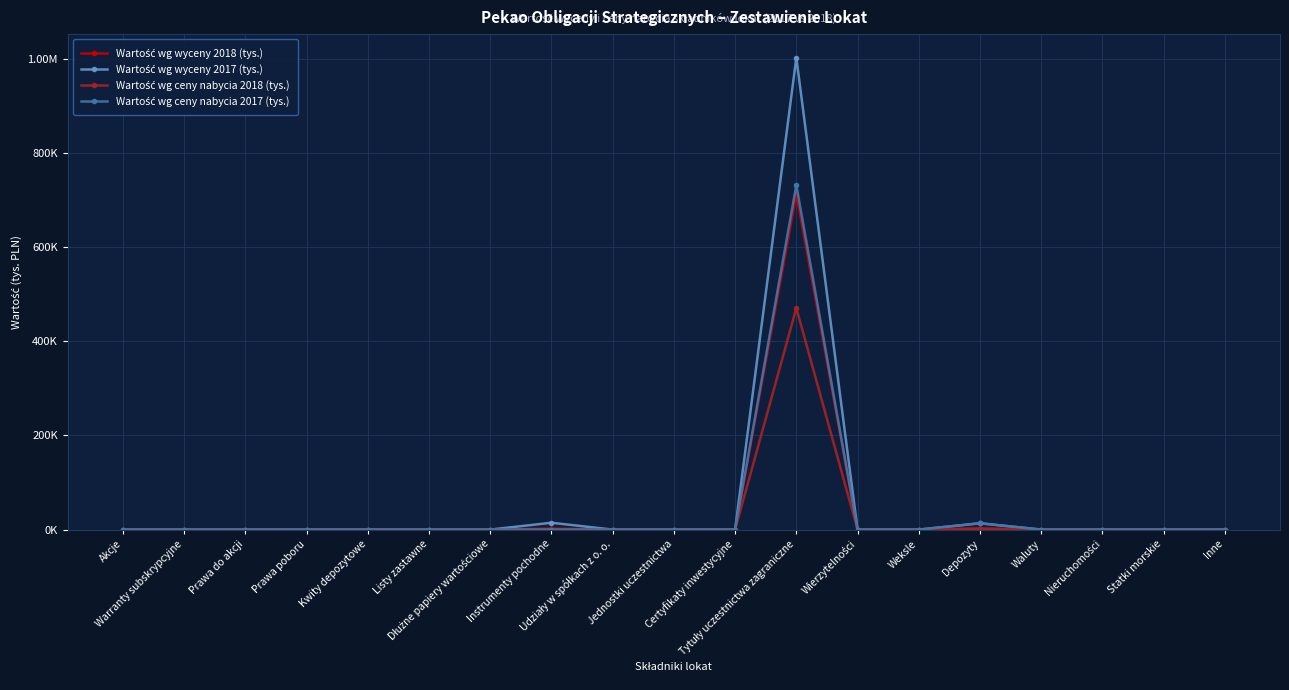

At which label is Wartość wg wyceny 2018 (tys.) closest to 356250?

Instrumenty pochodne